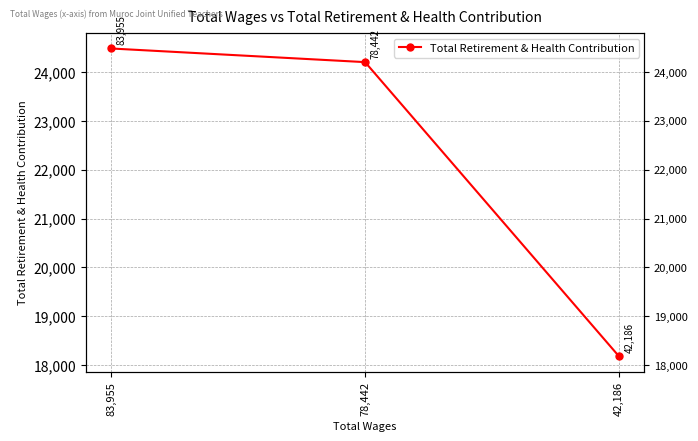

What is the ratio of the value at 83,955 to the value at 78,442?

1.0